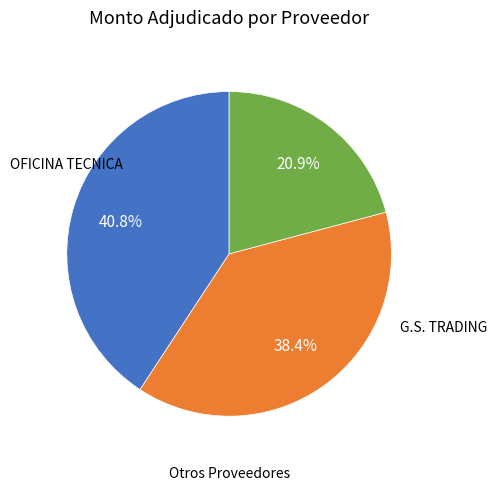

Does any single category account for the majority?

No